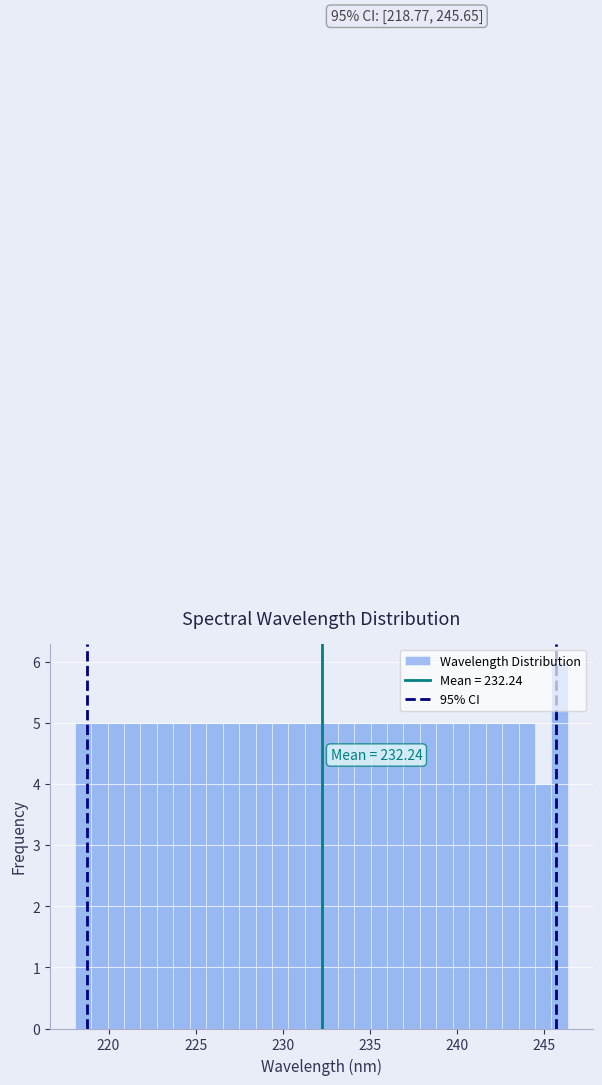

Read against the x-axis, roughly where is the centre of the tallest bar?

246.0